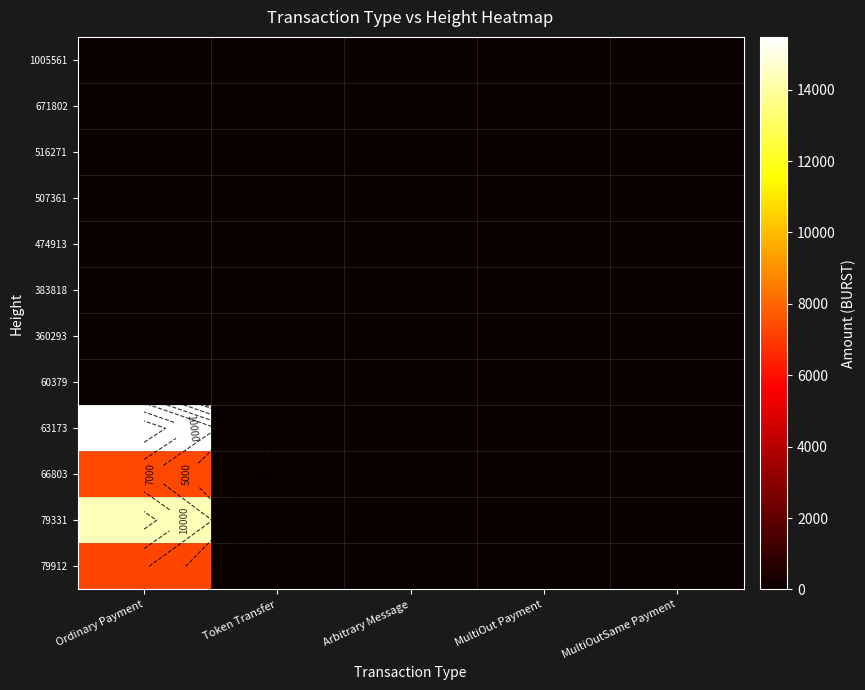

What is the total value across all series at Token Transfer?

4